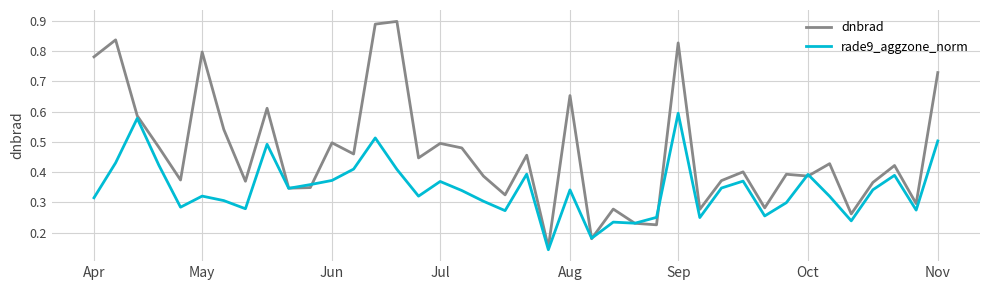

Which series has the largest total across all categories?

dnbrad